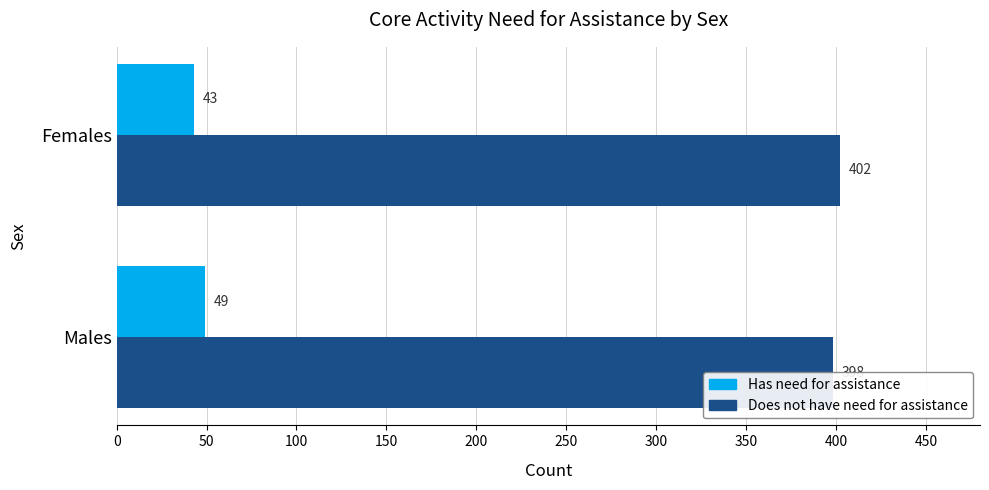

What is the lowest value of the Does not have need for assistance series?

398